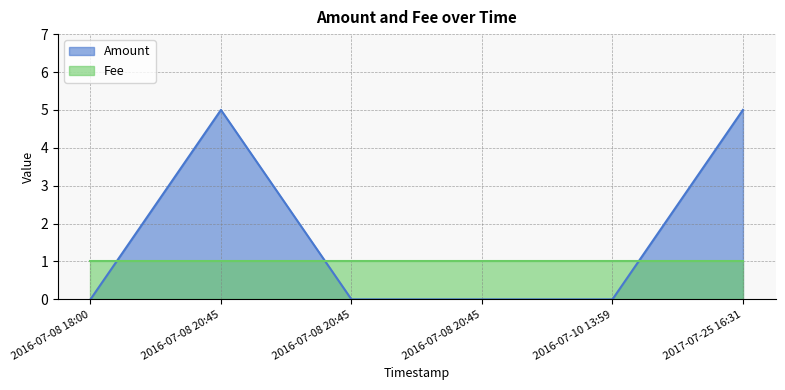

True or false: there are more than 0 points higher than both neighbors.

True